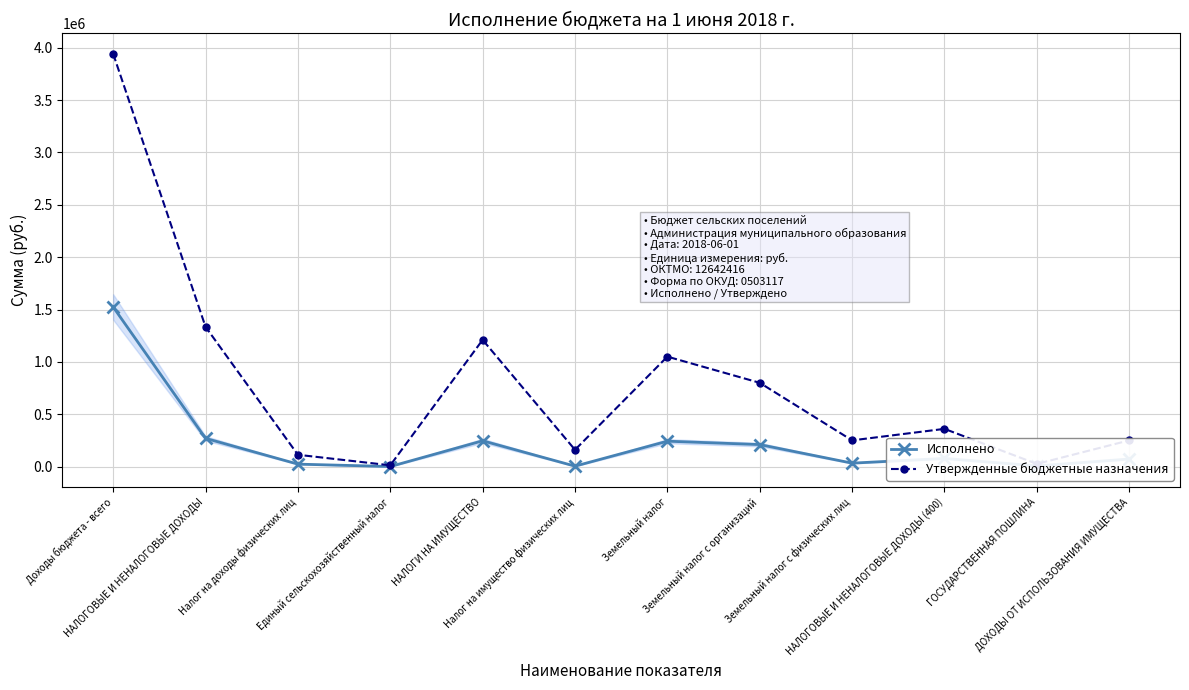

True or false: Исполнено has more than 0 points higher than both neighbors.

True